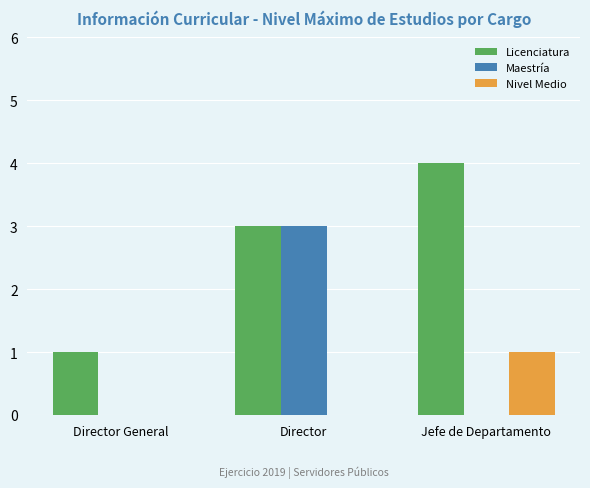

Reading right to left, what are all the values shown in this chart?

Licenciatura: 4	3	1
Maestría: 0	3	0
Nivel Medio: 1	0	0